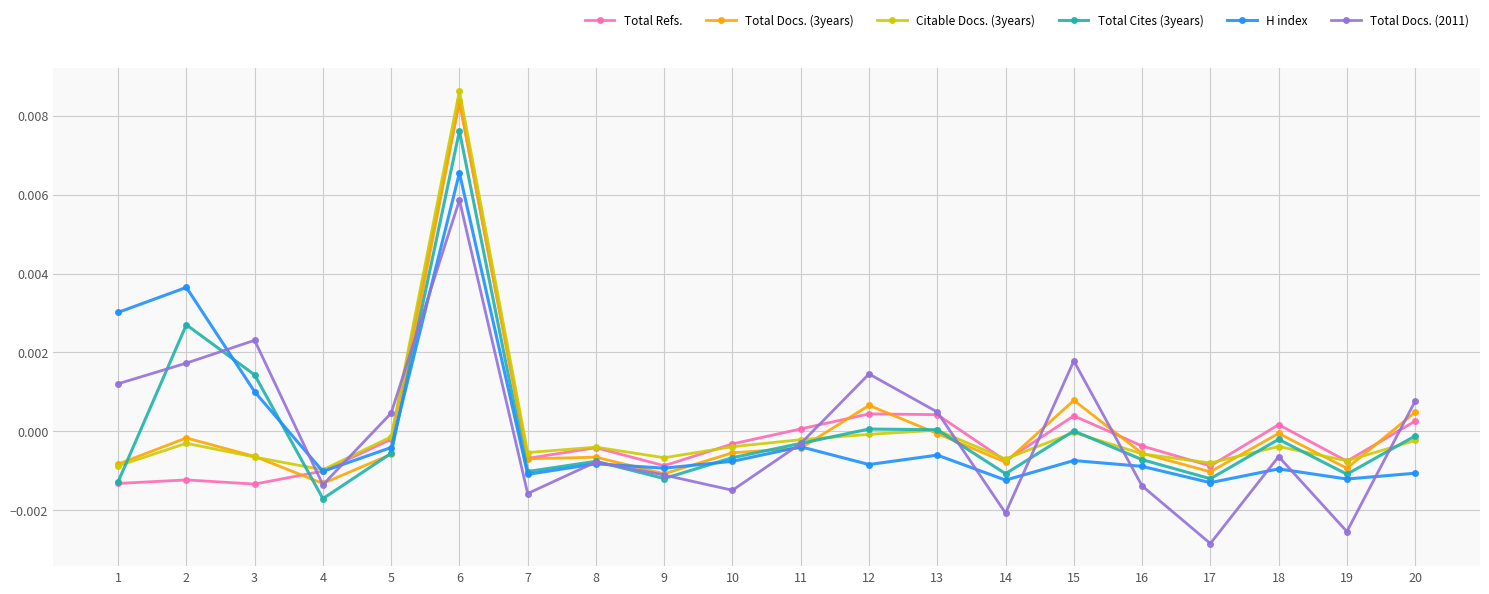

Where is the first local maximum for Citable Docs. (3years)?

2